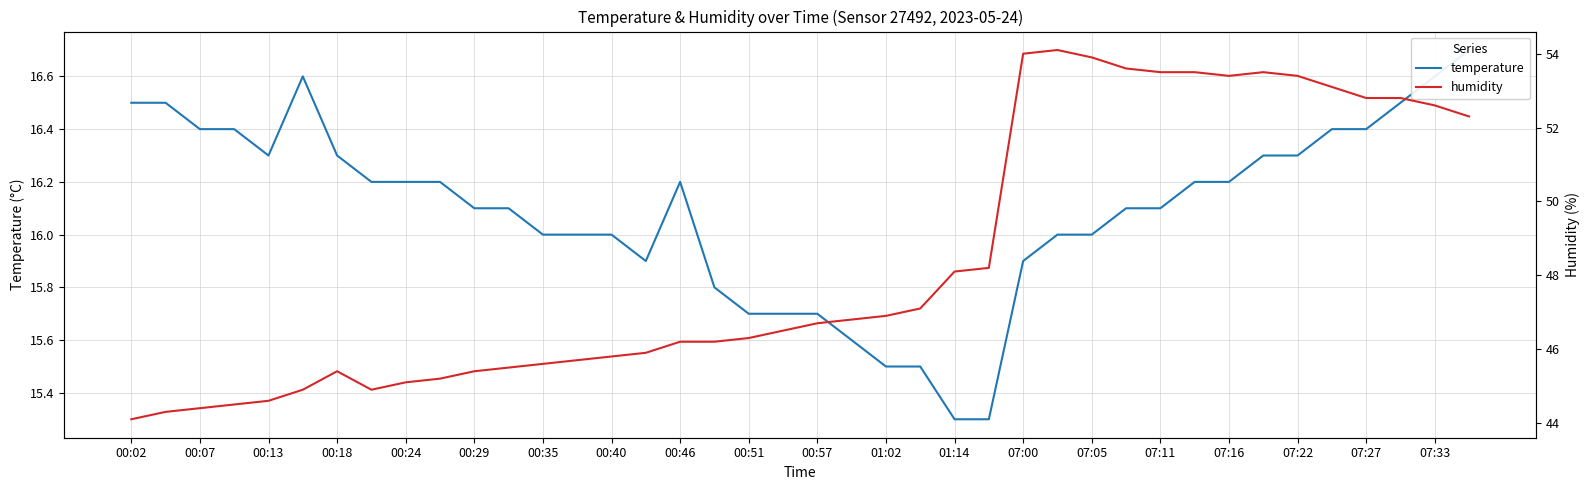

Rank the series by their average value, from highest to lowest.

humidity, temperature